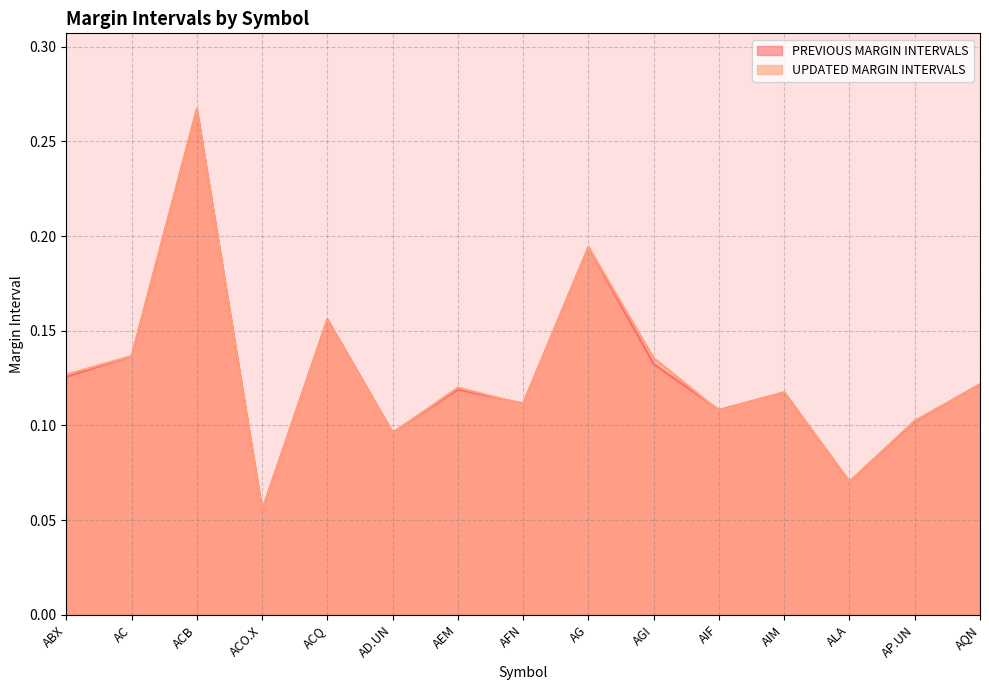

The value of UPDATED MARGIN INTERVALS at ACB is 0.3. True or false?

True